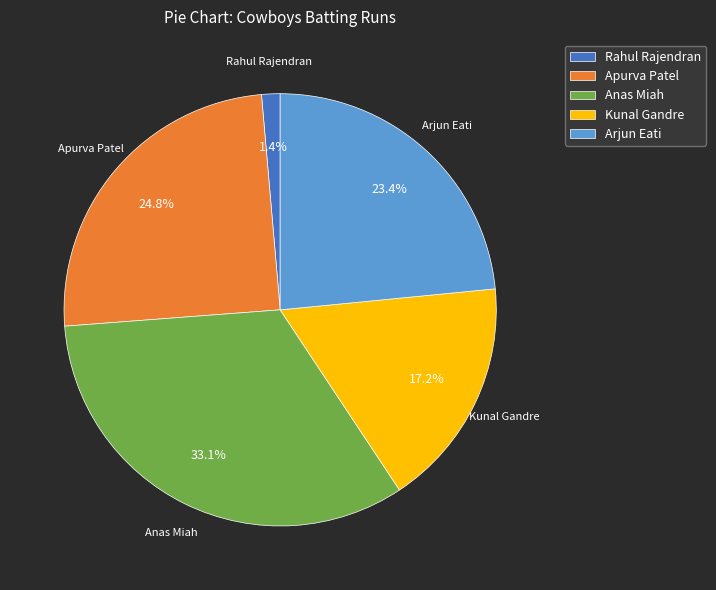

Rank the categories by value from lowest to highest.

Rahul Rajendran, Kunal Gandre, Arjun Eati, Apurva Patel, Anas Miah